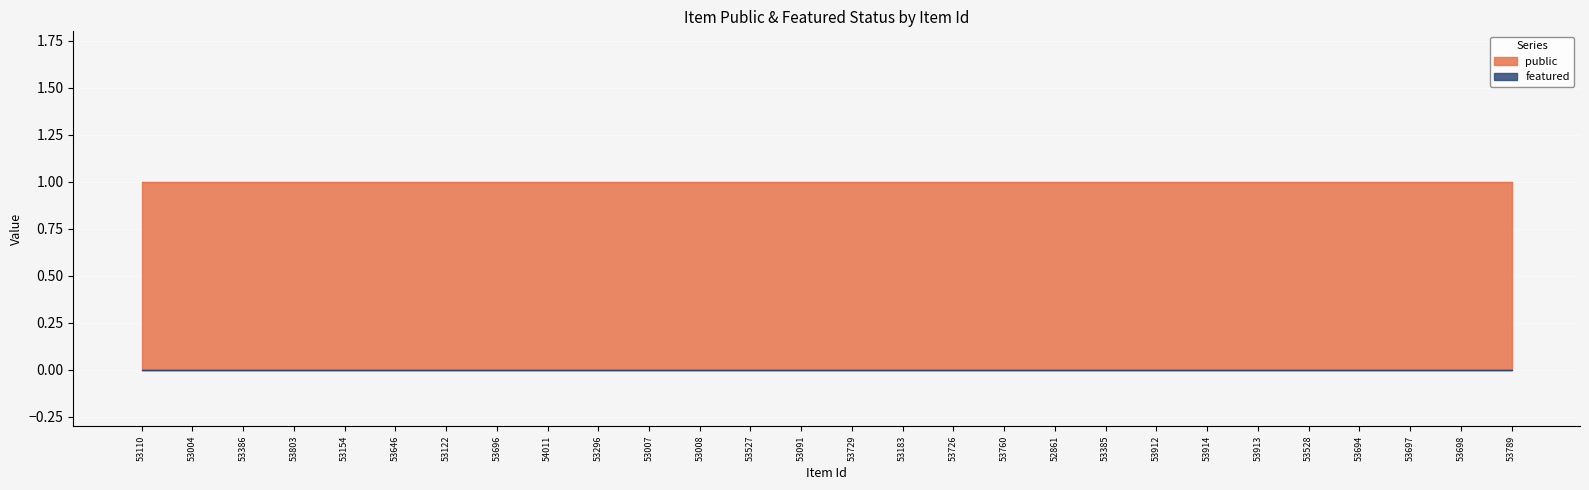

Rank the series at 53912 from highest to lowest value.

public, featured